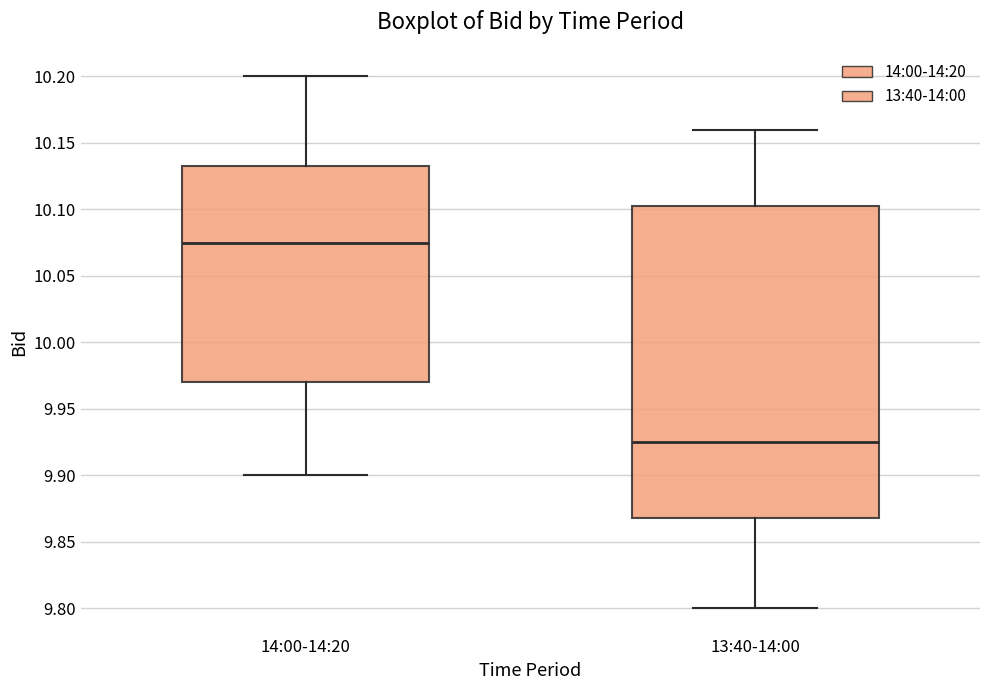

Reading left to right, transcribe this box plot: for each box, give where its median line is, the range the box spans, and where its two whiskers end, as read against the y-axis. The values are not printed on the chart, so give them approximately, as read against the axis.

14:00-14:20: median 10.075, box 9.970 to 10.135, whiskers 9.900 to 10.200
13:40-14:00: median 9.925, box 9.870 to 10.105, whiskers 9.800 to 10.160